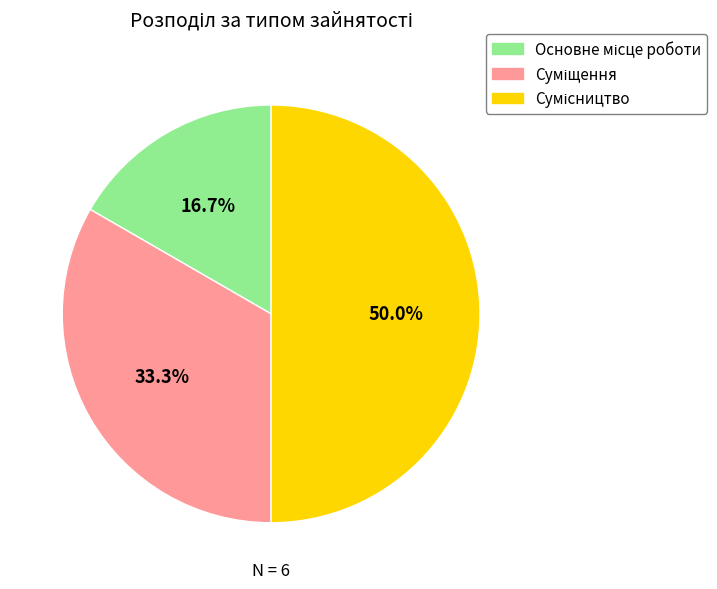

How many slices are in this pie chart?

3